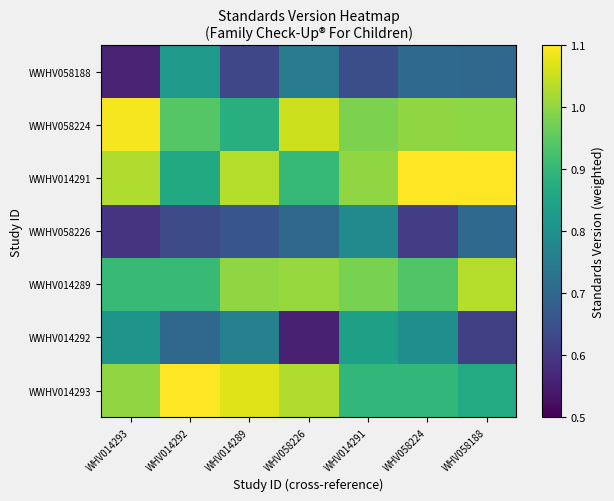

Which series has the widest spread of values?

WWHV014292